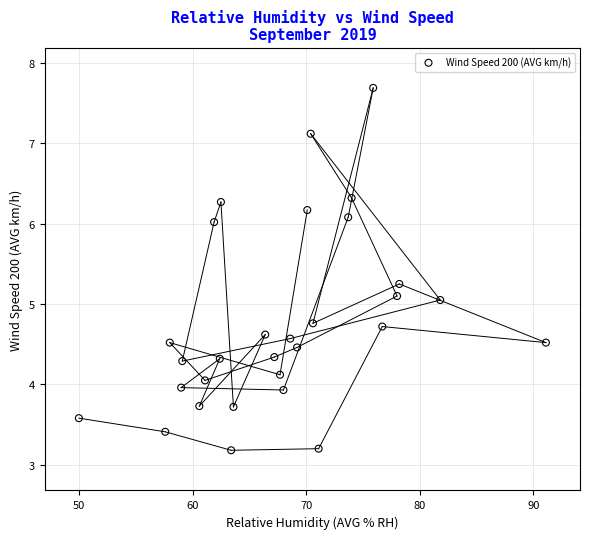

What is the range of X values (max minus min)?

41.1